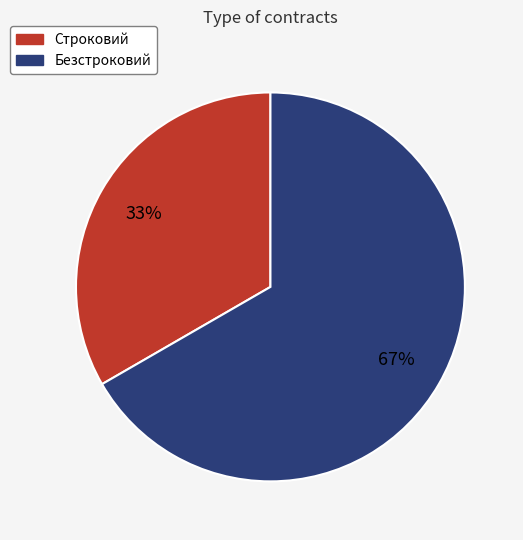

Combined, do Строковий and Безстроковий account for over 50%?

Yes